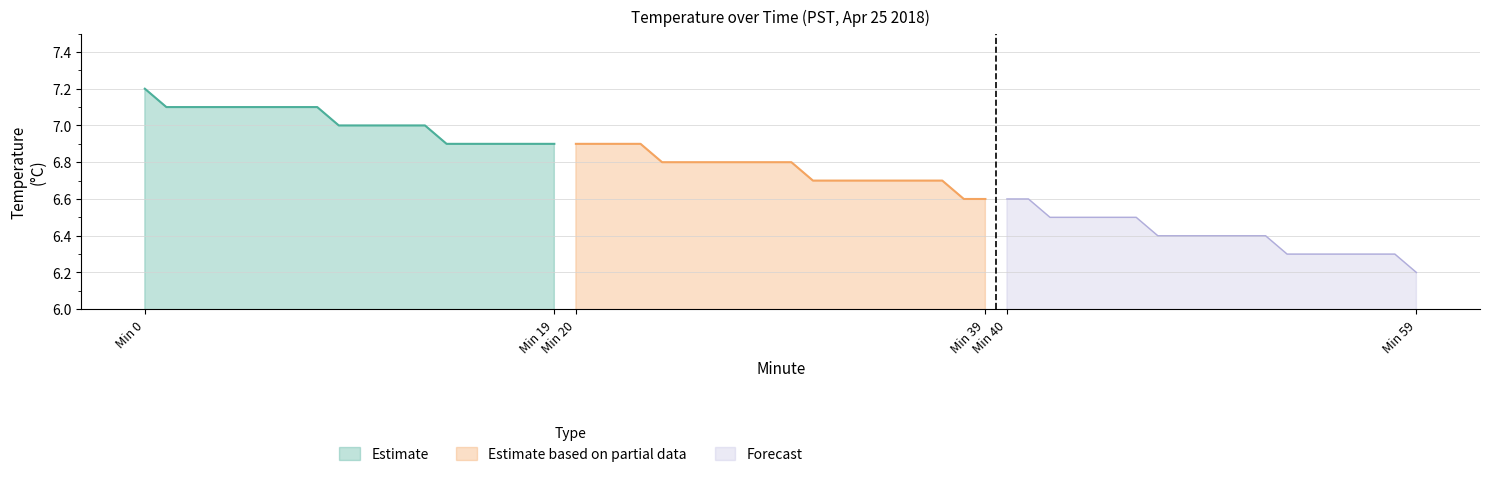

What is the difference between the Estimate values at 18 and 7?

0.2